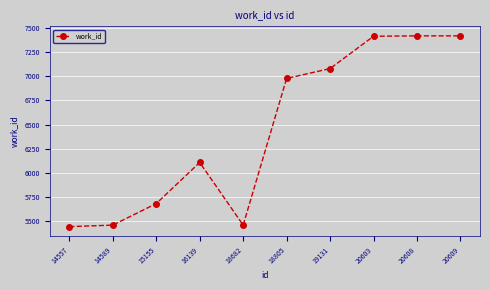

True or false: there are more than 2 points higher than both neighbors.

False